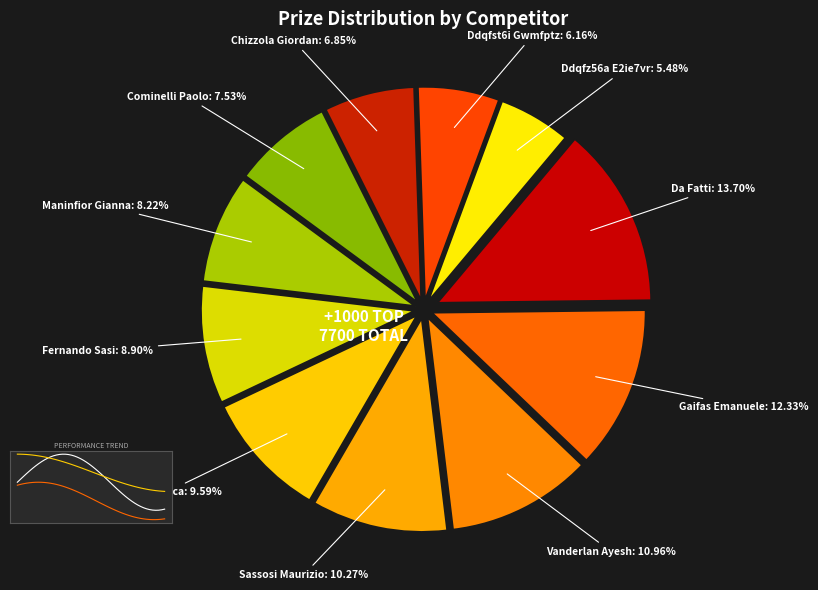

What percentage is the Ddqfst6i Gwmfptzy slice, to the nearest percent?

6%